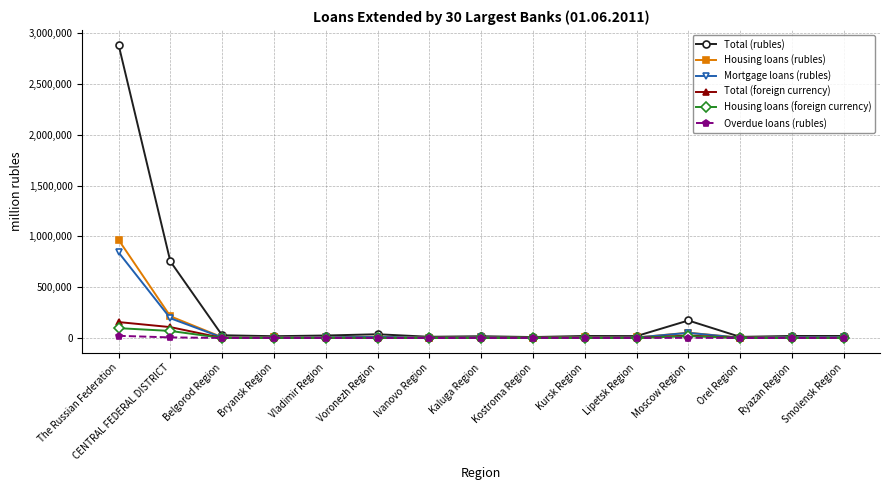

What value does the Total (rubles) series have at The Russian Federation, to the nearest 10?

2886710